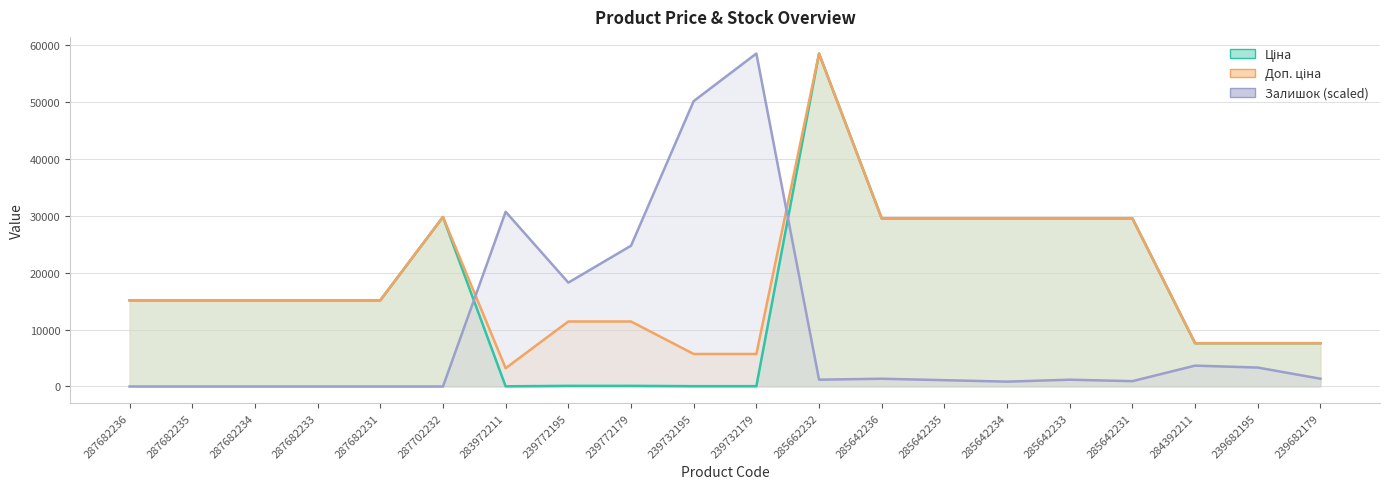

What is the difference between the second highest and minimum values in the Ціна series?

29715.2